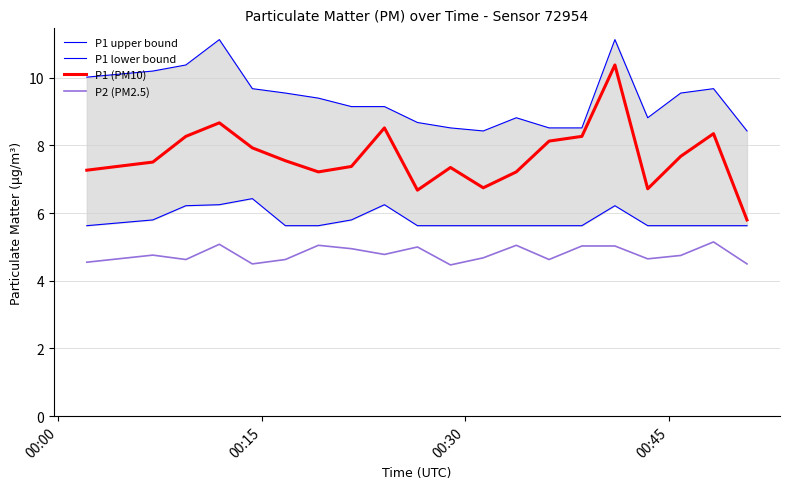

What is the difference between the maximum and minimum values in the P1 (PM10) series?

4.6